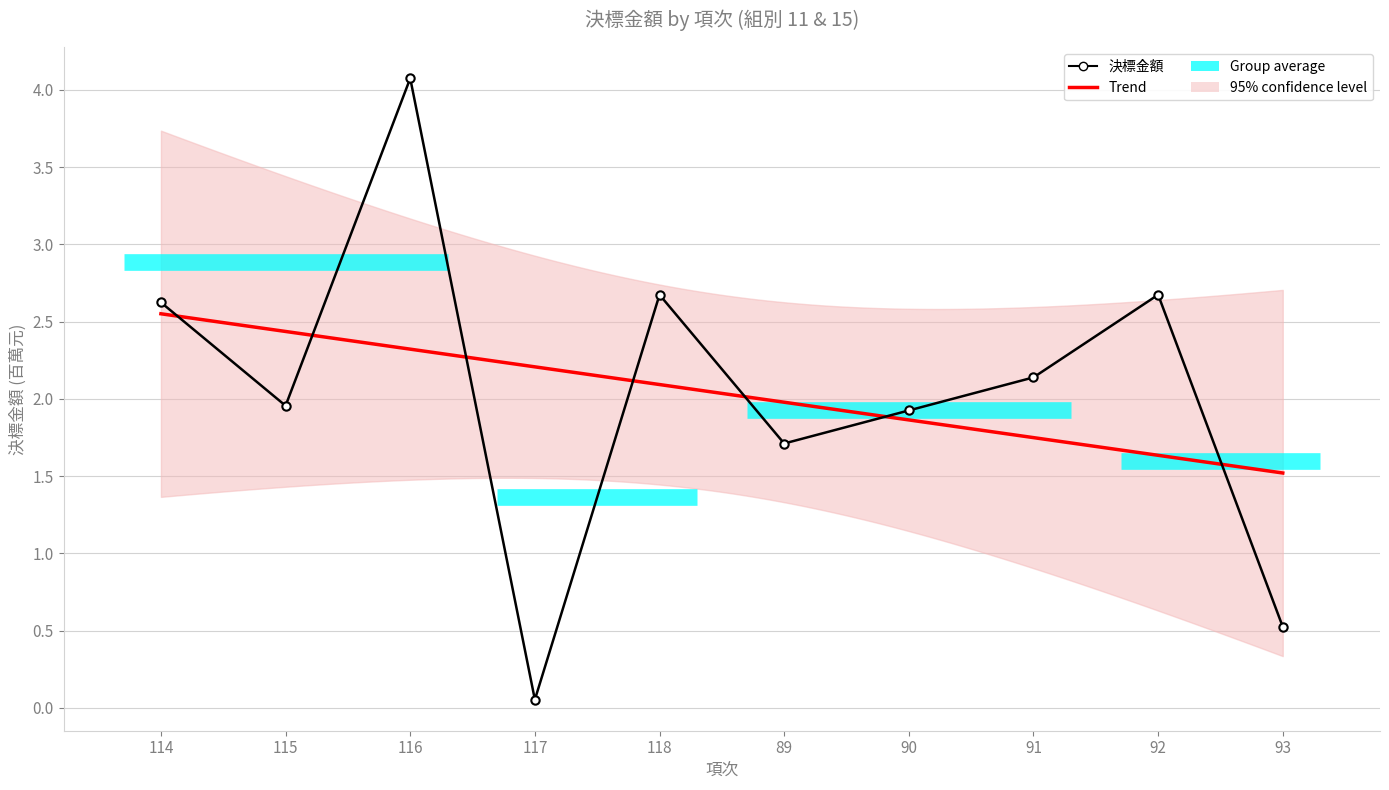

Rank the series by their average value, from highest to lowest.

決標金額, Trend